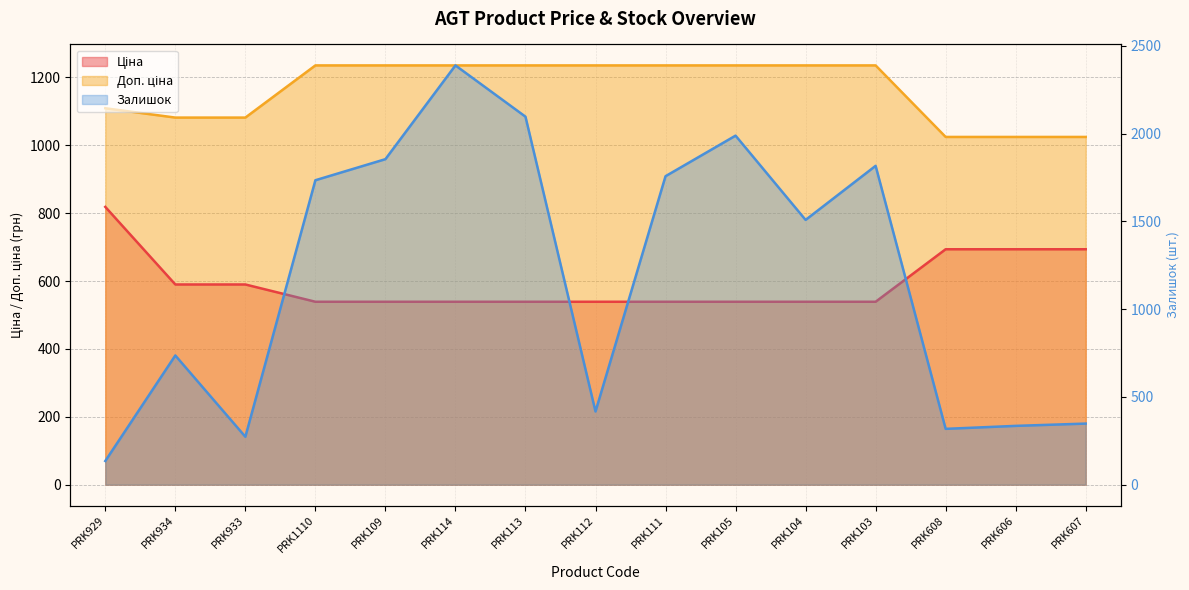

True or false: Доп. ціна has more than 1 points higher than both neighbors.

False